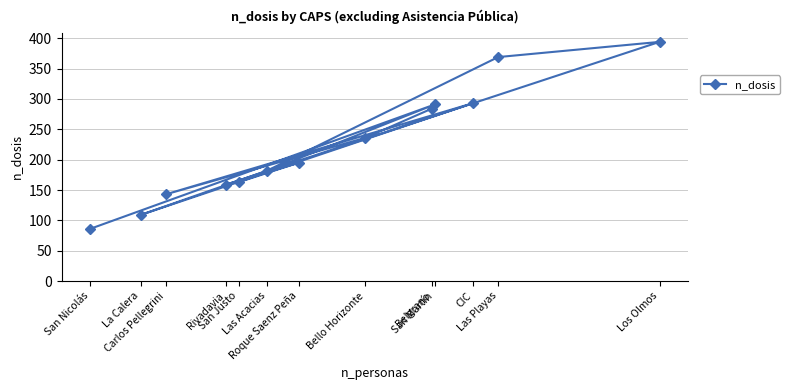

Approximately how many times larger is the value at San Justo compared to CIC?

0.6